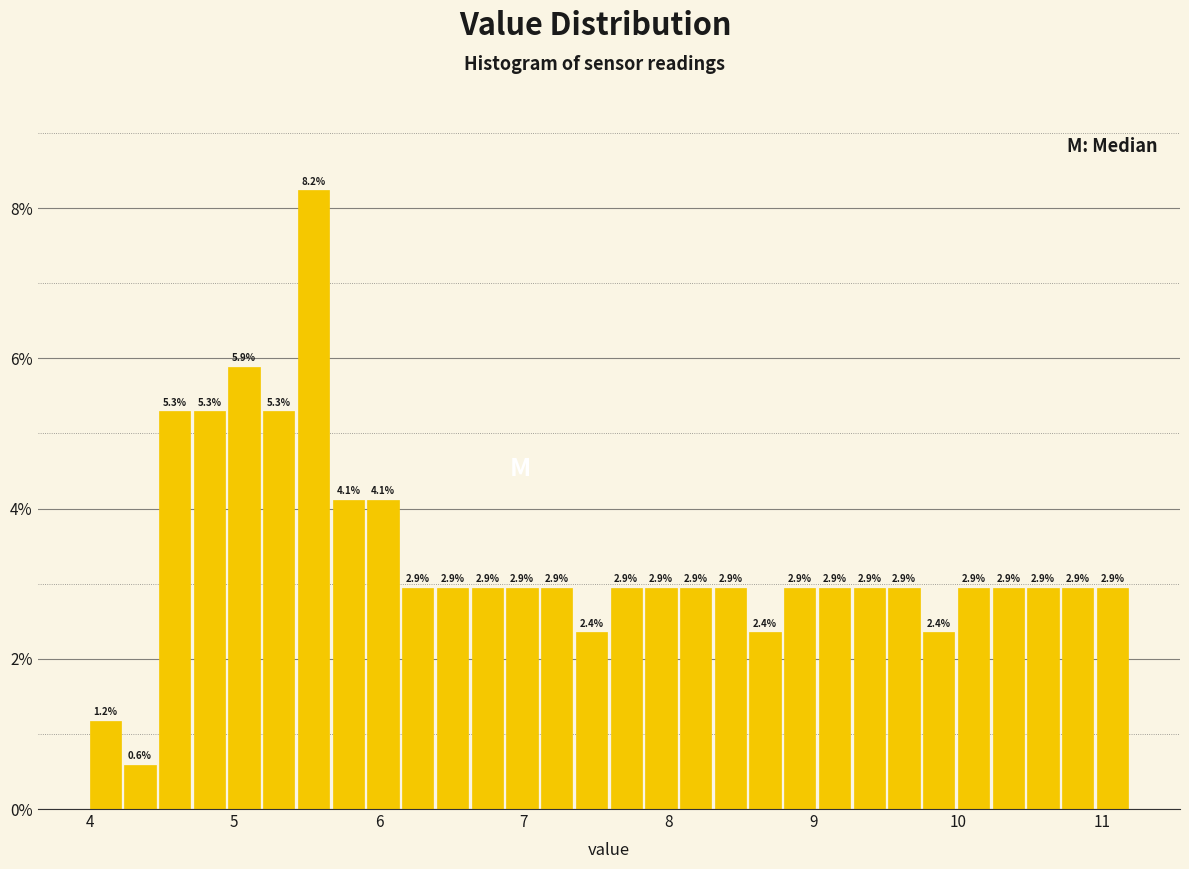

Read against the x-axis, roughly where is the centre of the tallest bar?

5.5